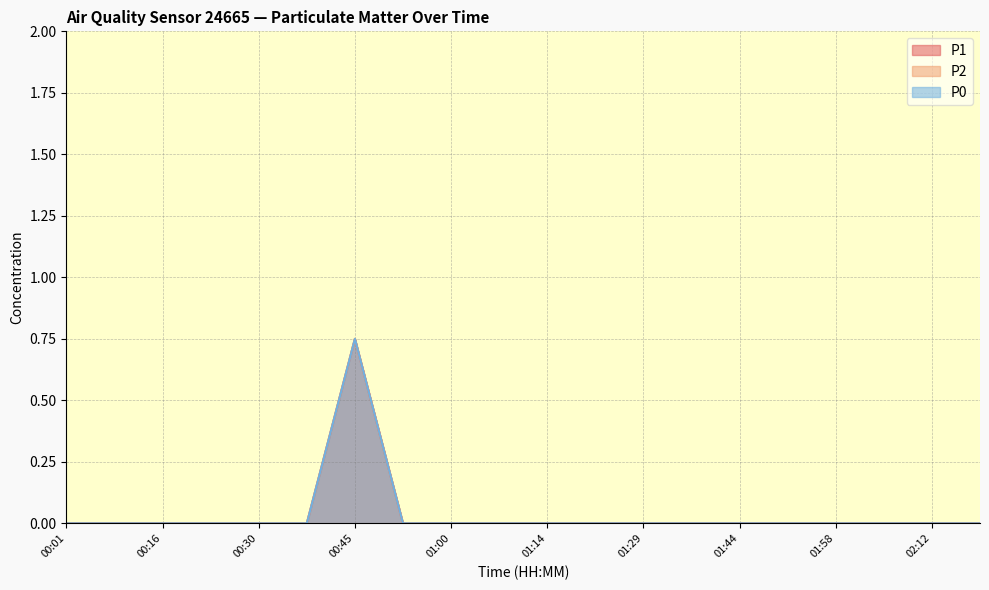

True or false: P1 has a value of 0.0 at 01:00.

True